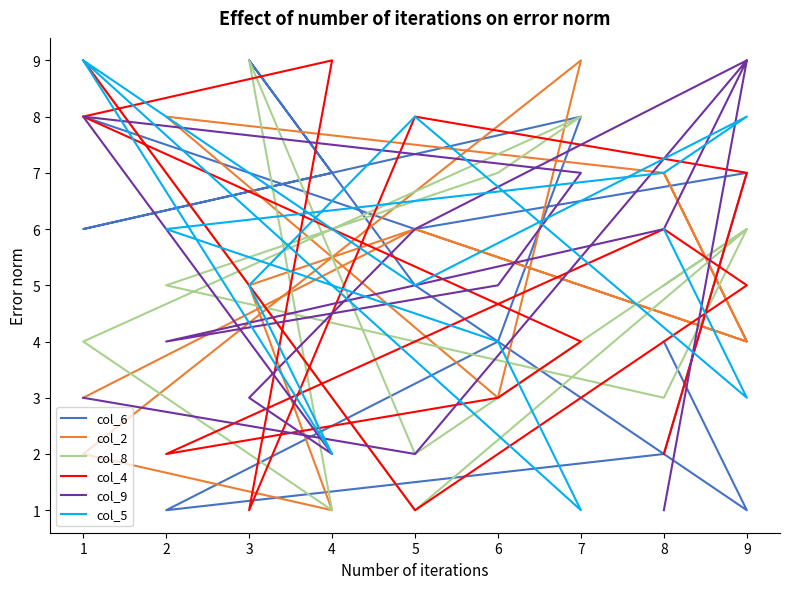

After their last crossing, which series has the higher values: col_9 or col_8?

col_8